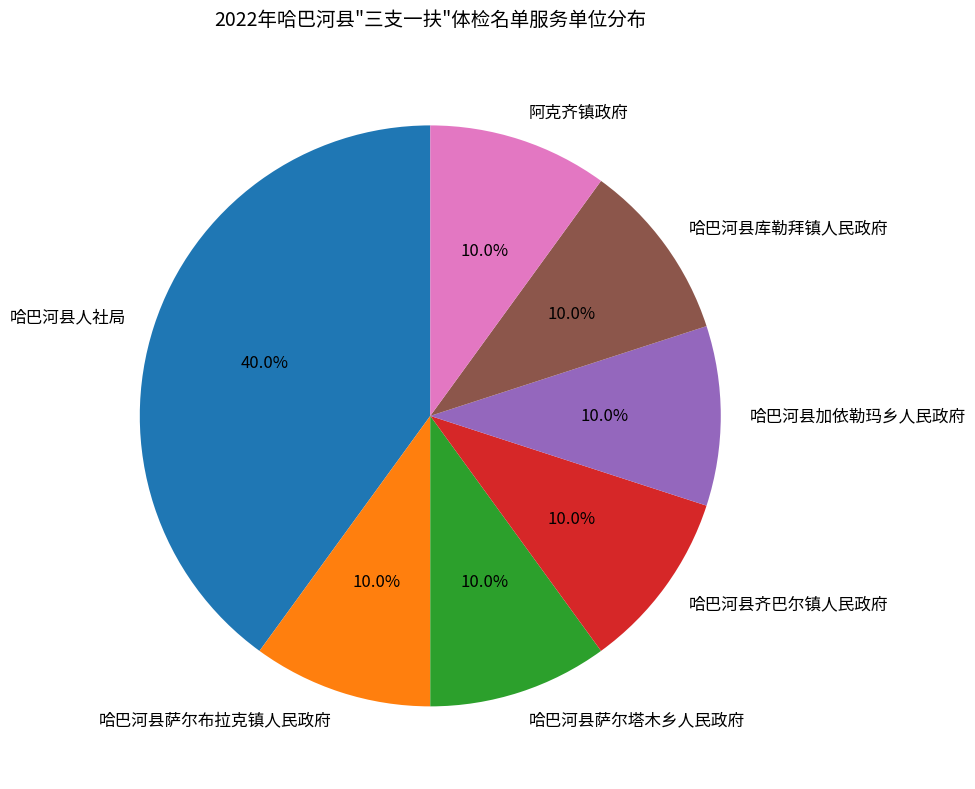

Is it true that 哈巴河县加依勒玛乡人民政府 is 10% of the pie?

True